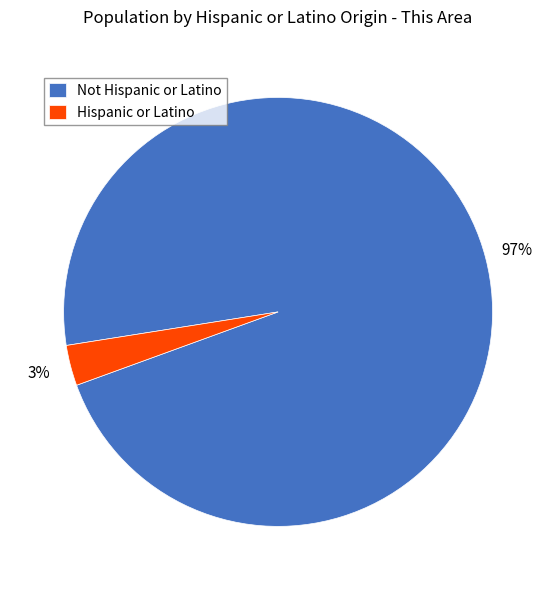

Which has a higher value, Not Hispanic or Latino or Hispanic or Latino?

Not Hispanic or Latino